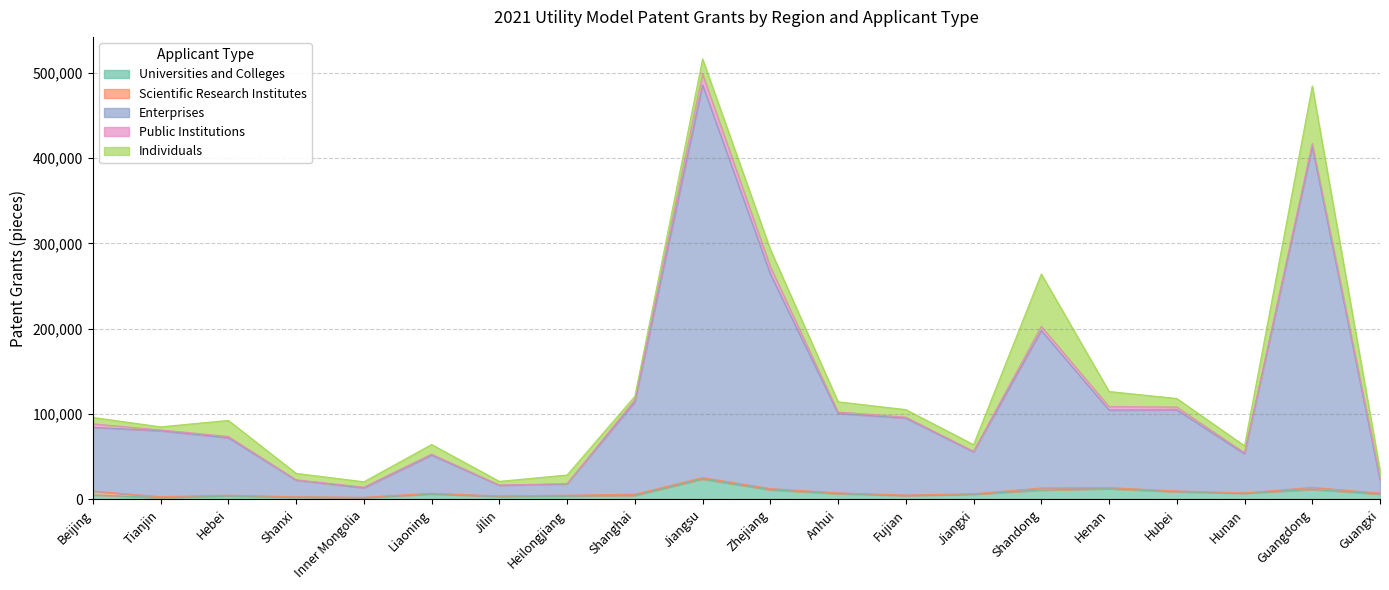

True or false: Individuals has a value of 4186 at Hunan.

False